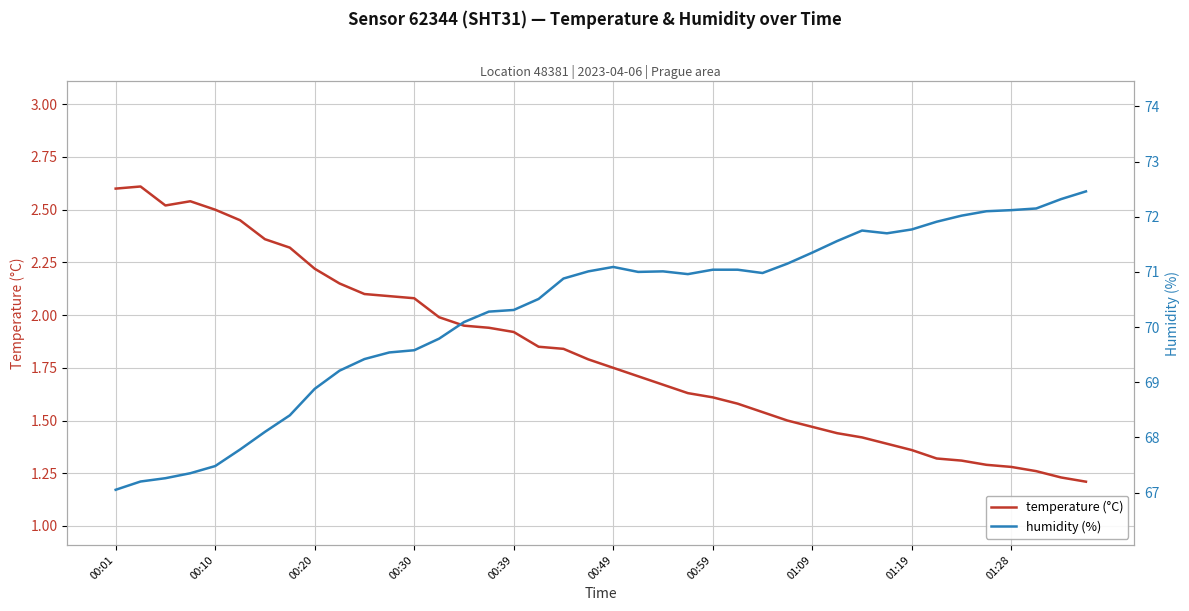

Does the chart display data point markers on the line(s)?

No